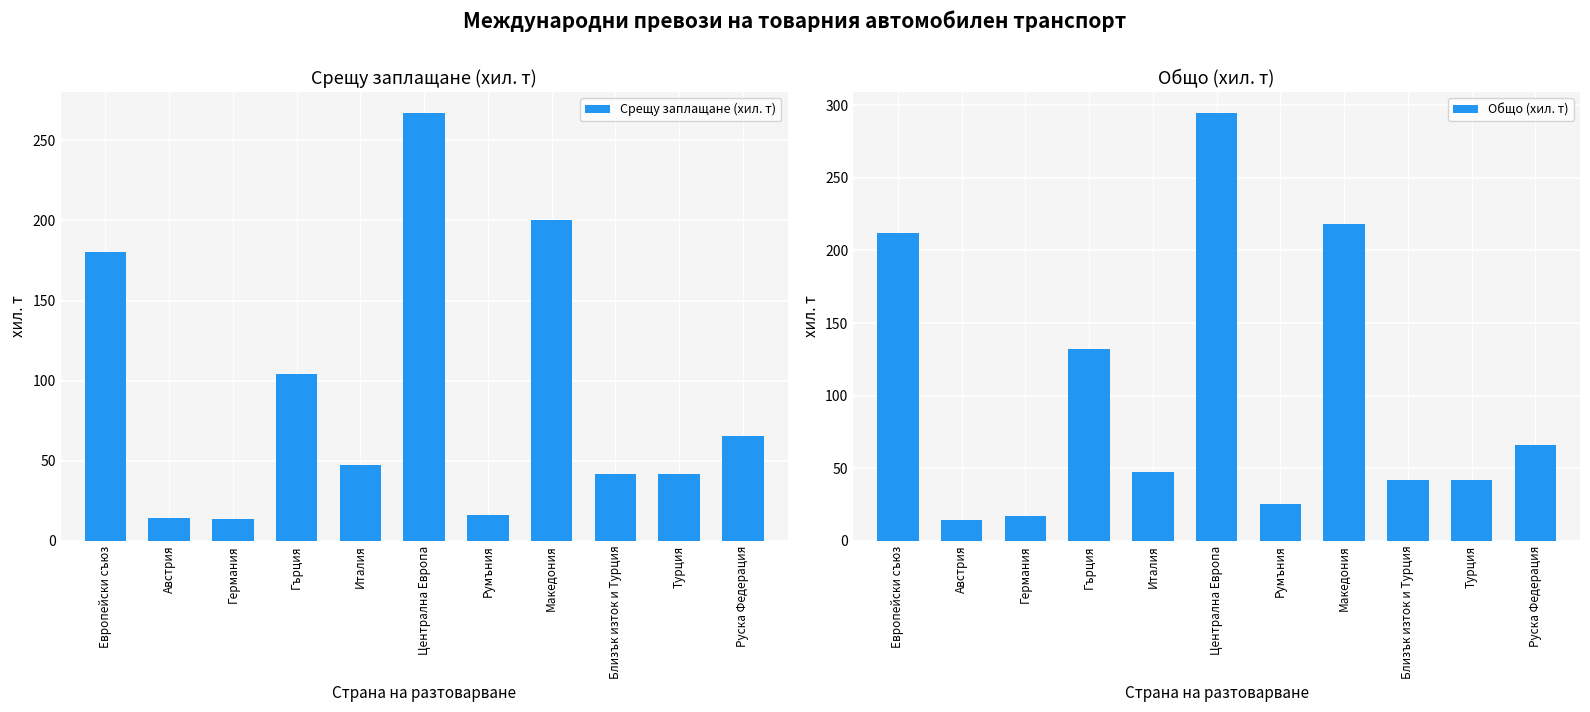

Is it true that Общо (хил. т) equals 47.6 at Италия?

True